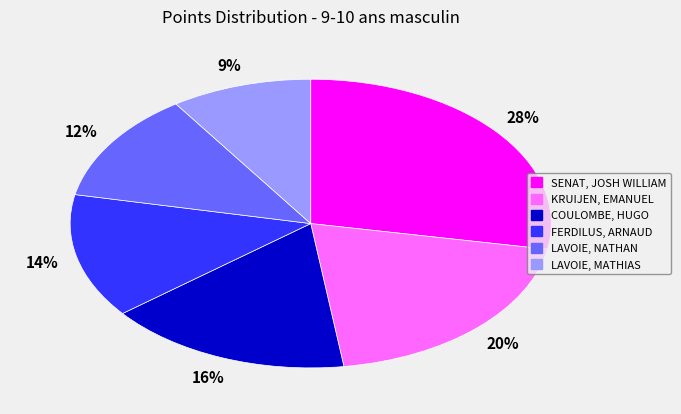

The SENAT, JOSH WILLIAM slice represents 36% of the pie. True or false?

False